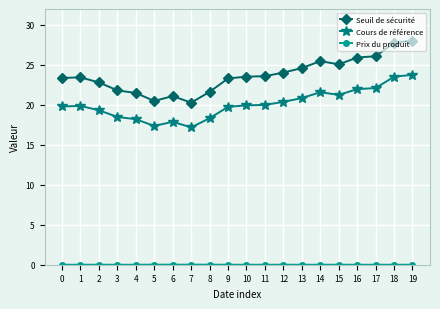

What is the difference between the maximum and second lowest values in the Cours de référence series?

6.4